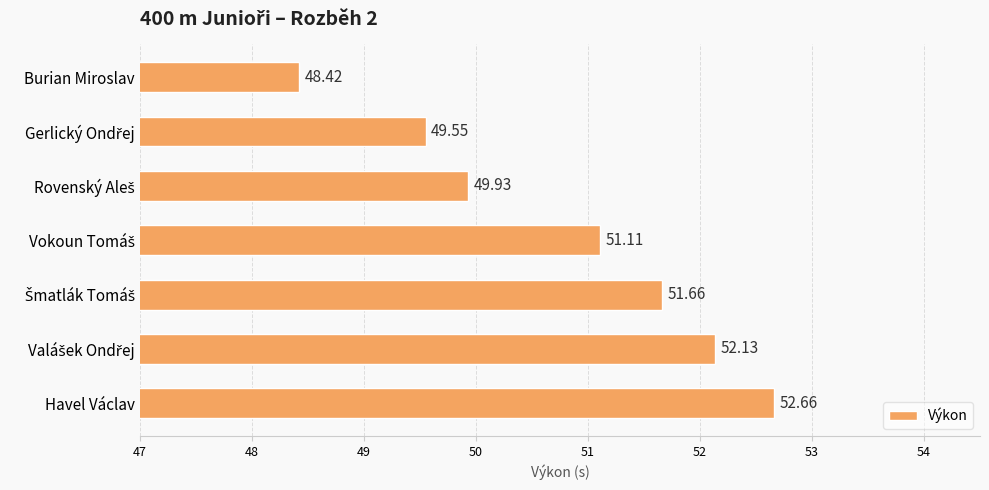

Which category has the highest value across all series?

Havel Václav